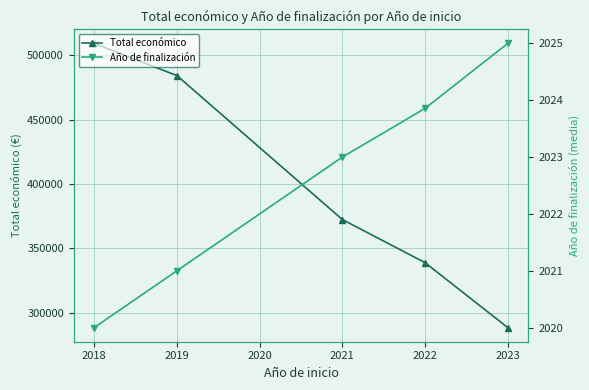

At 2018, list the series in order from smallest to largest.

Año de finalización, Total económico